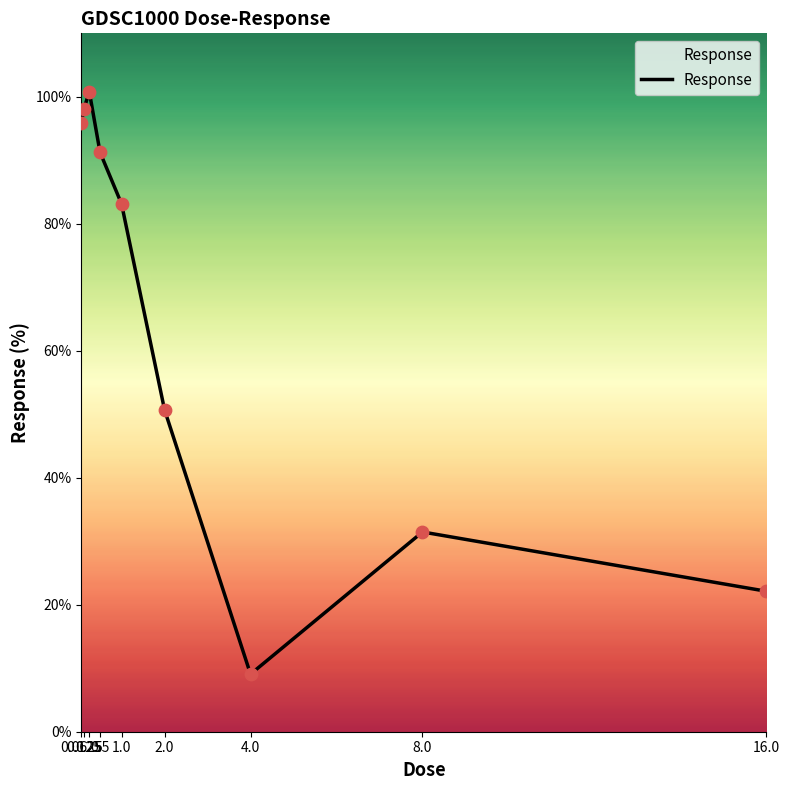

What is the change in value from 0.5 to 8.0?

-59.8